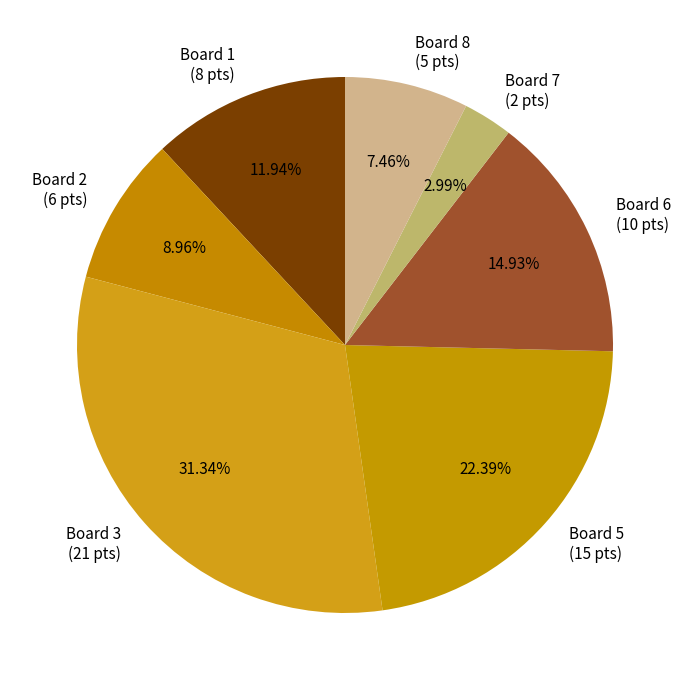

Combined, do Board 6 (10 pts) and Board 1 (8 pts) account for over 50%?

No